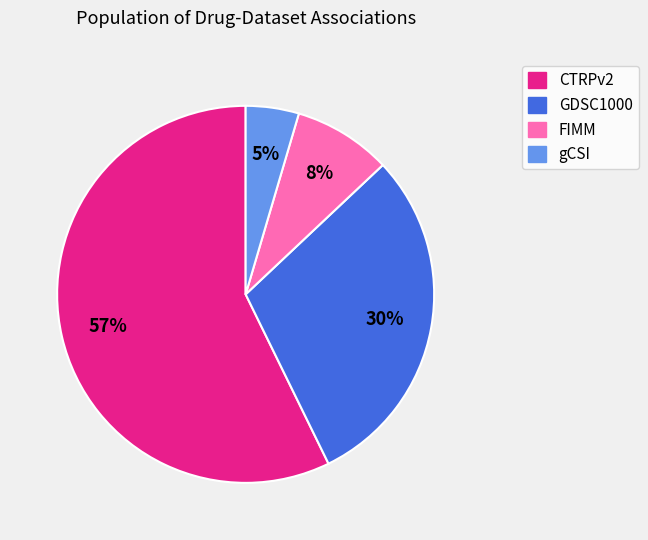

Is the sum of gCSI and GDSC1000 greater than half?

No